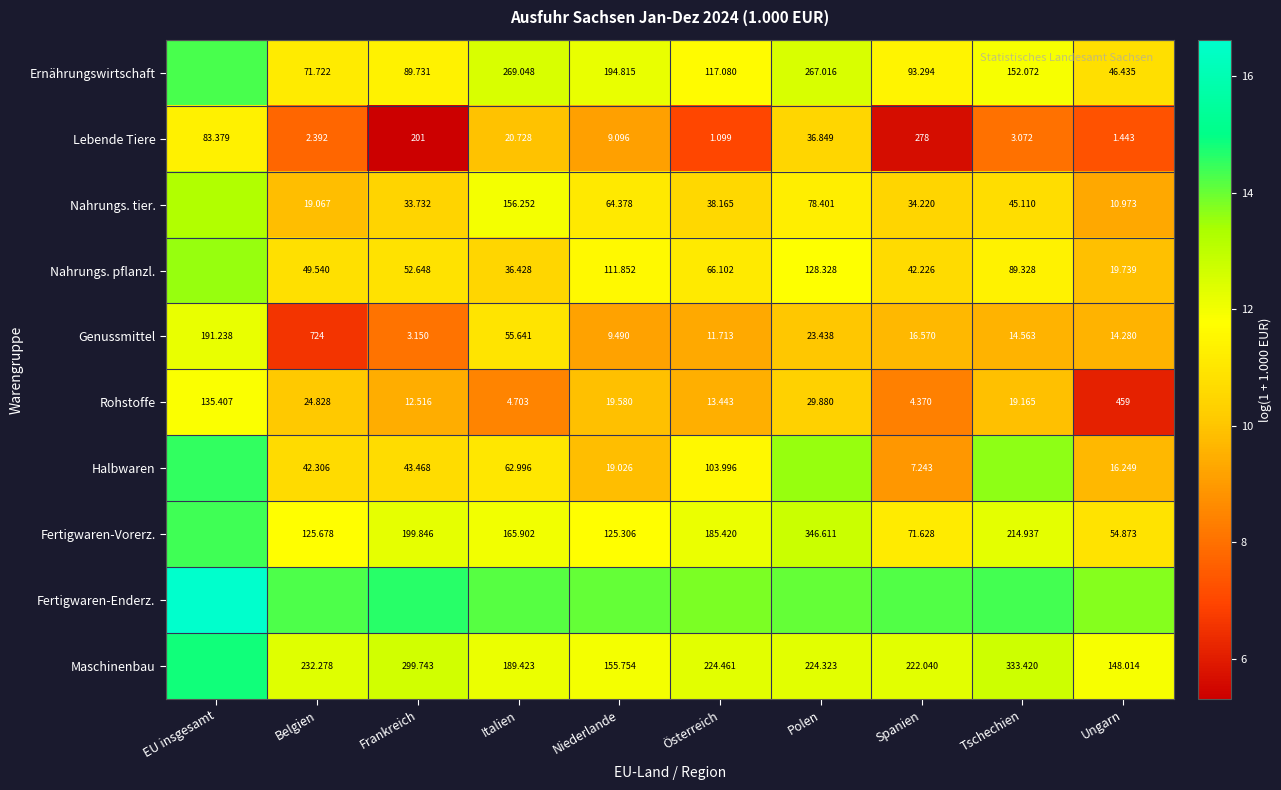

Which has a higher value, Spanien or Niederlande?

Niederlande